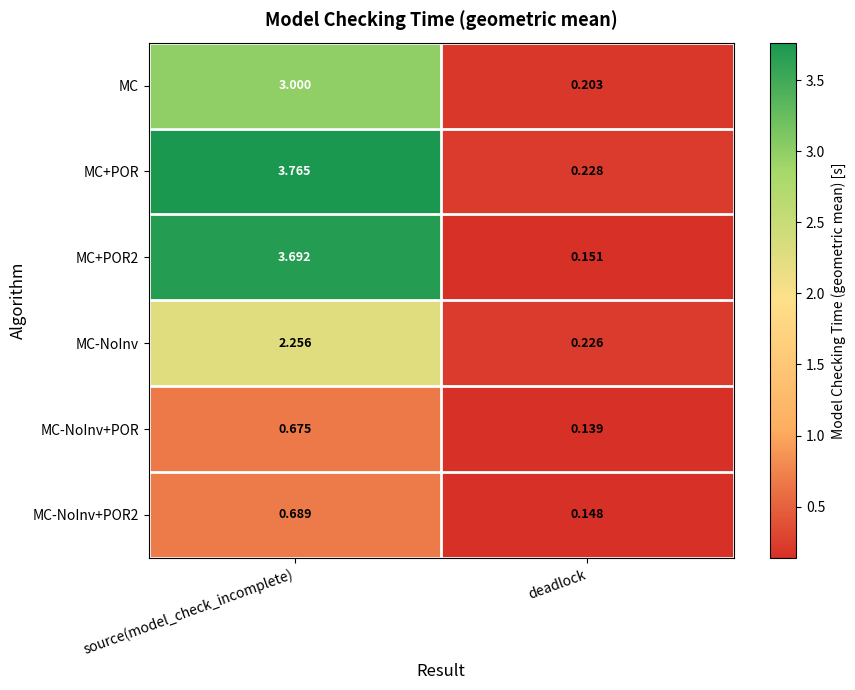

At source(model_check_incomplete), list the series in order from smallest to largest.

MC-NoInv+POR, MC-NoInv+POR2, MC-NoInv, MC, MC+POR2, MC+POR